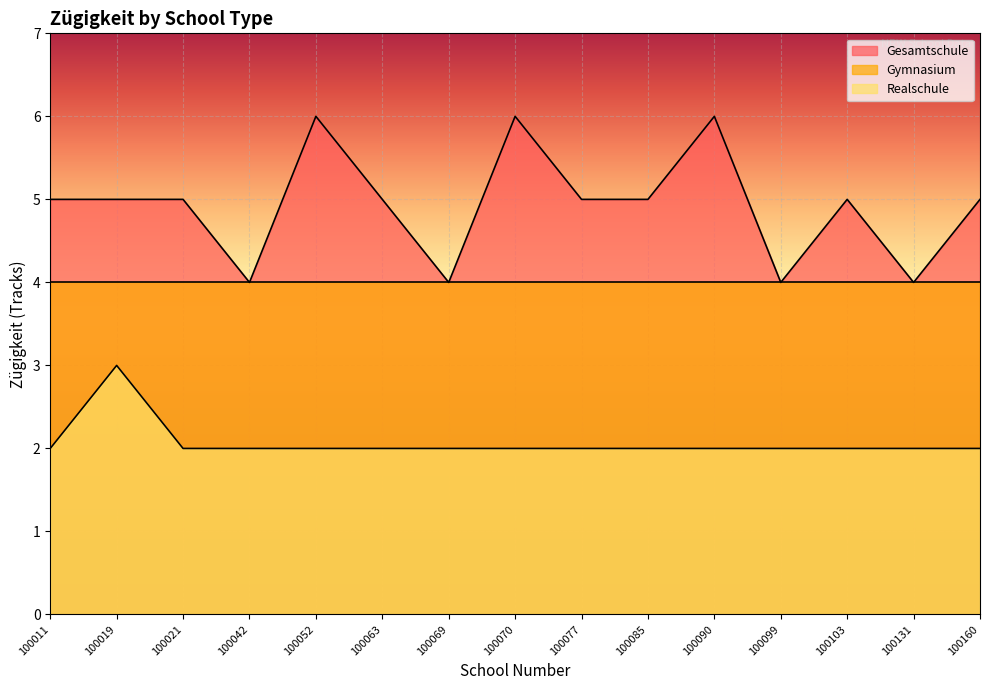

Does the chart display data point markers on the line(s)?

No